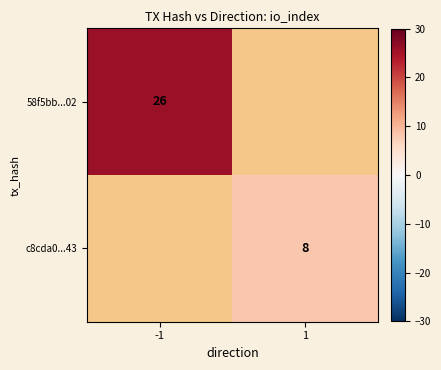

The c8cda0...43 series shows 12.5 at 1. True or false?

False